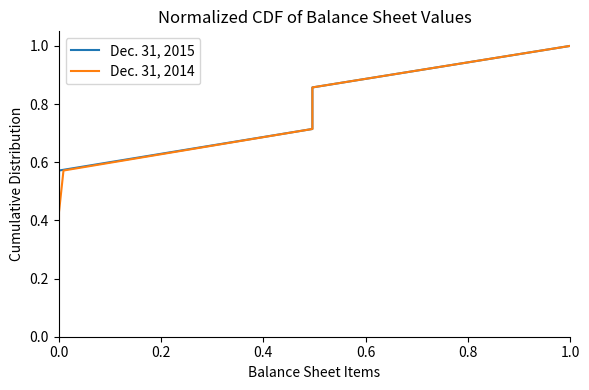

True or false: Dec. 31, 2015 has a value of 0.3 at 0.6.

False